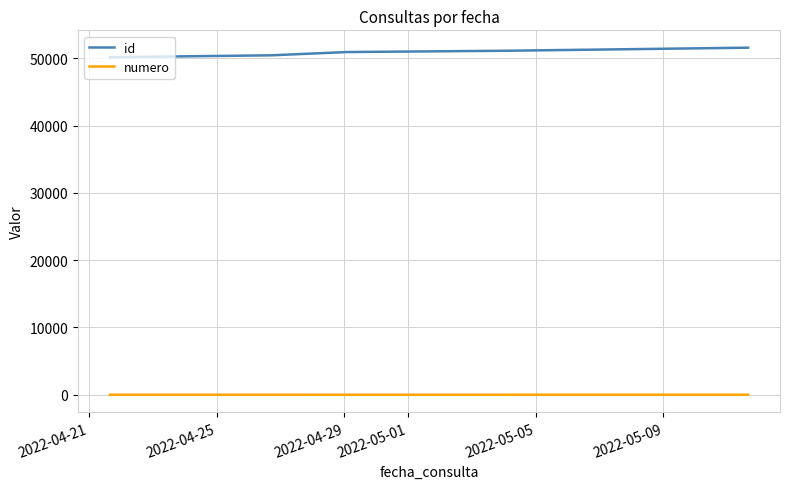

What is the maximum value shown in the chart?

51562